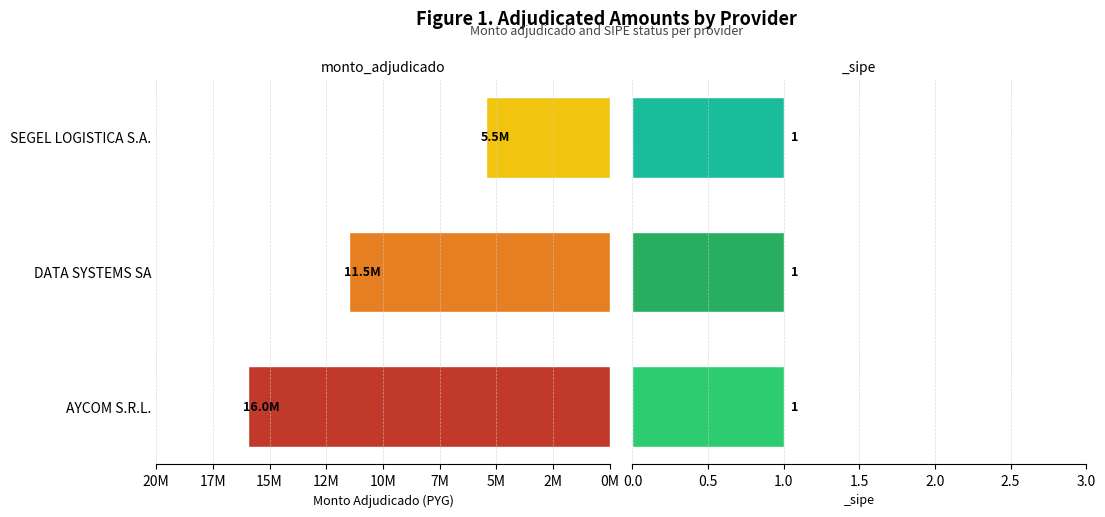

Reading right to left, list all the values displayed in this chart.

5470000	11500000	15960000